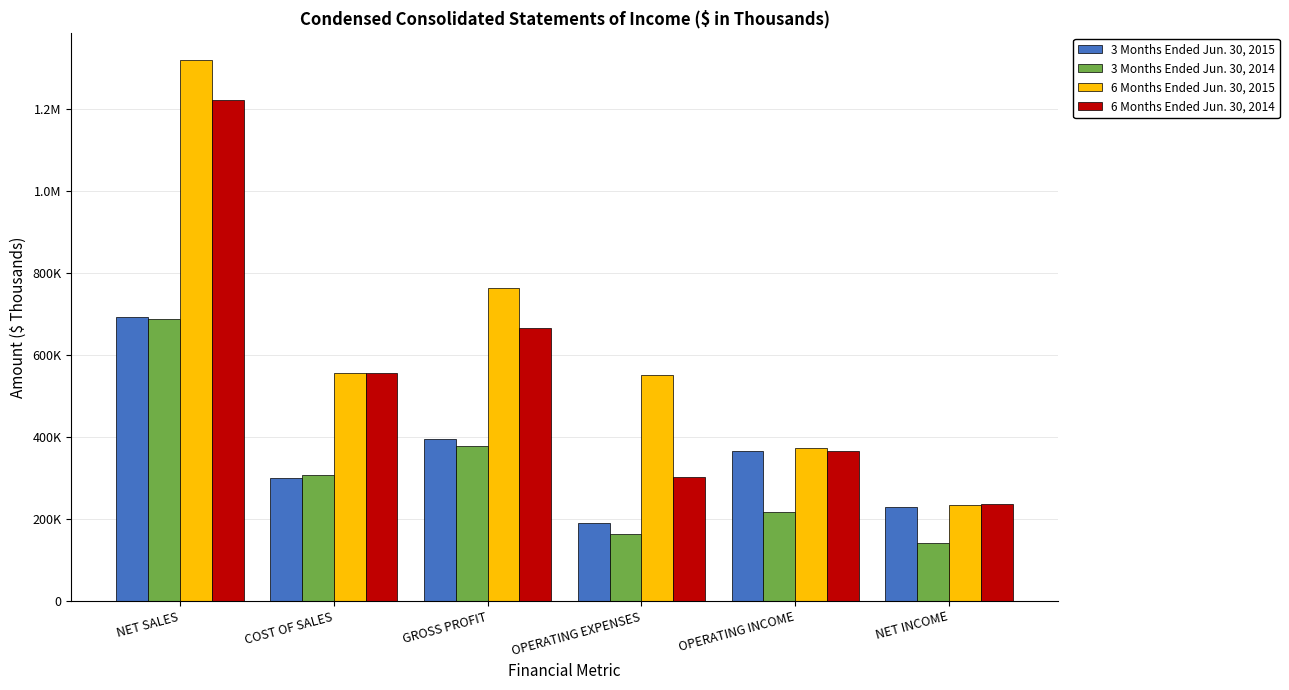

True or false: 3 Months Ended Jun. 30, 2014 has a value of 514601 at GROSS PROFIT.

False